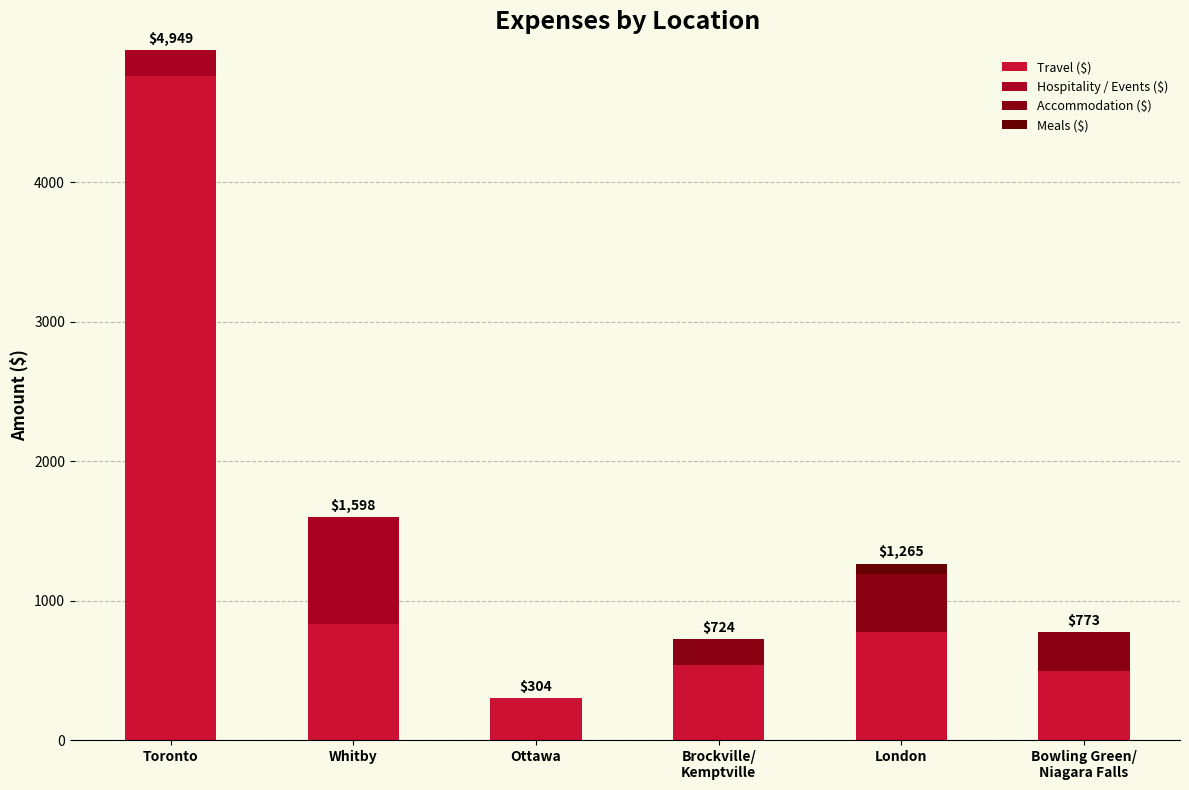

What is the approximate value of Travel ($) at Whitby?

833.9